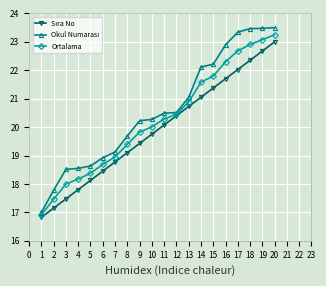

The value of Ortalama at 8 is 19.4. True or false?

True